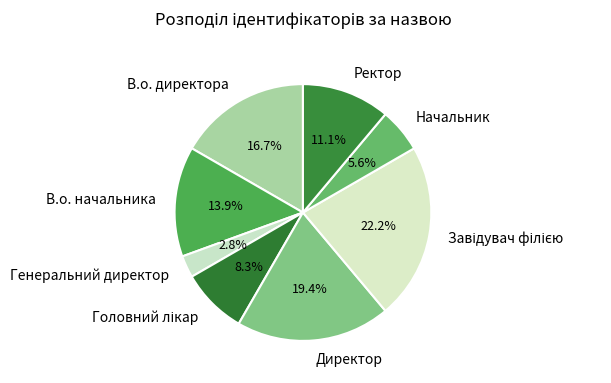

Does any single category account for the majority?

No